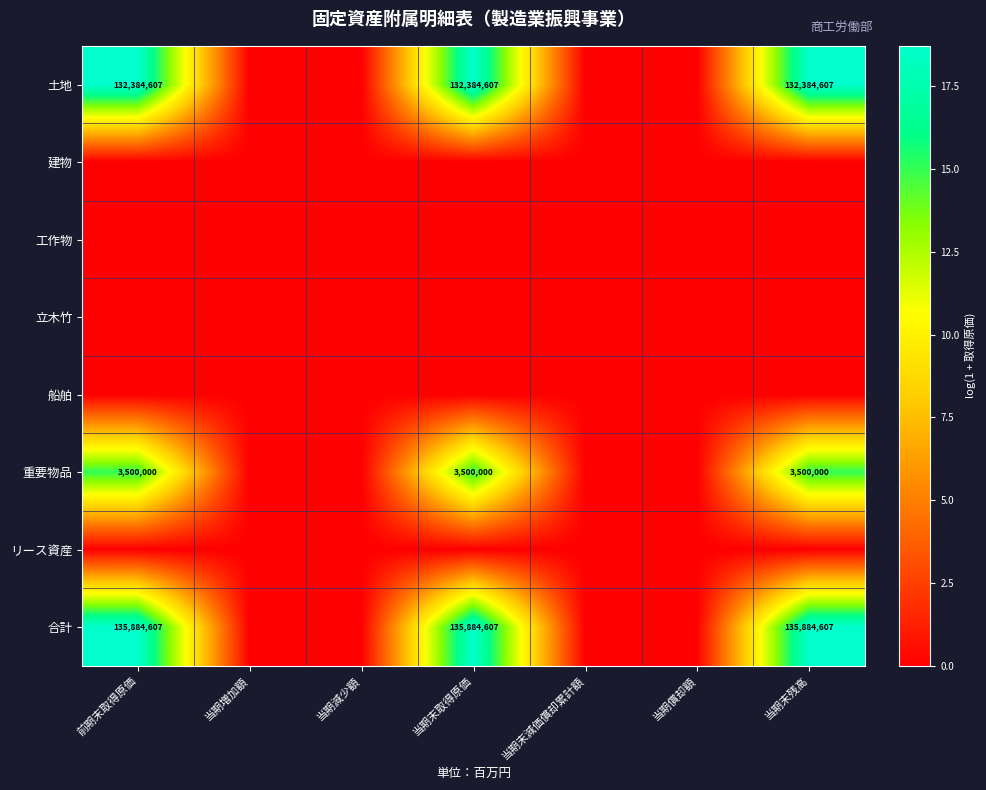

True or false: 立木竹 has a value of 0.0 at 前期末取得原価.

True